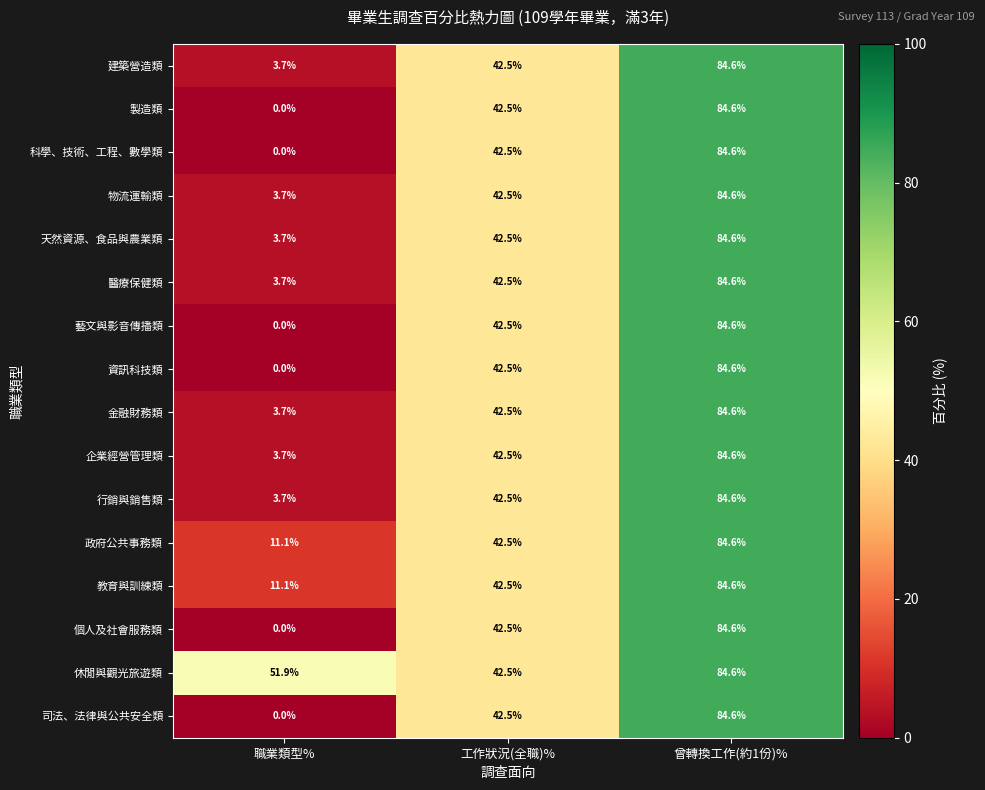

At which category does the chart reach its peak across all series?

曾轉換工作(約1份)%